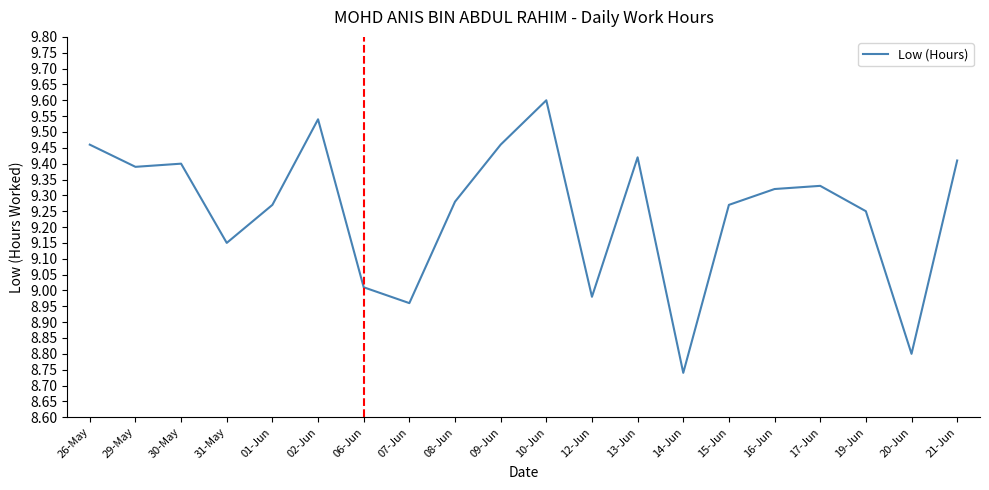

What is the difference between the maximum and minimum values?

0.9